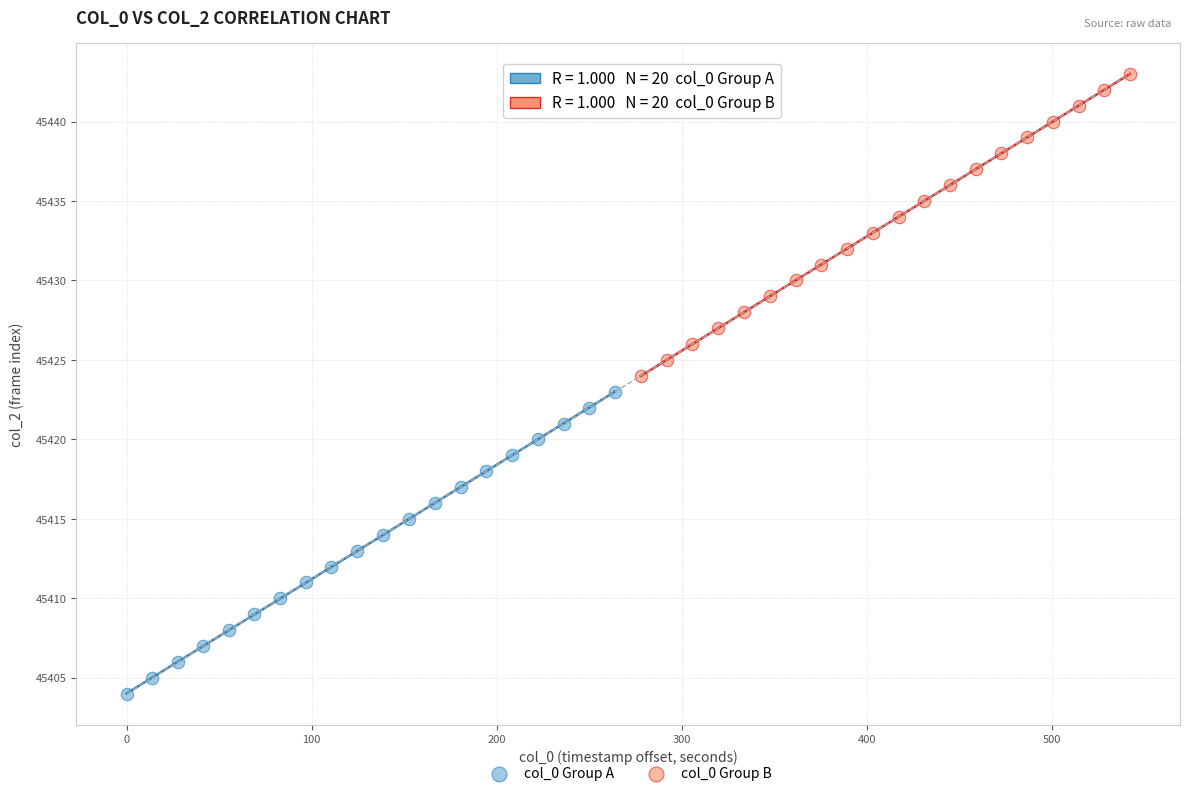

Which series contains the lowest Y value?

col_0 Group A